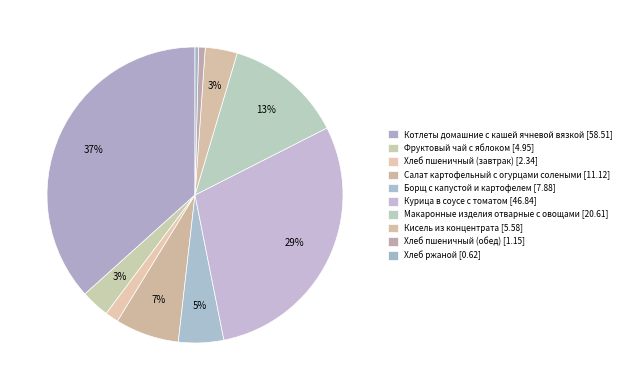

To the nearest percent, what percentage of the pie is Курица в соусе с томатом?

29%